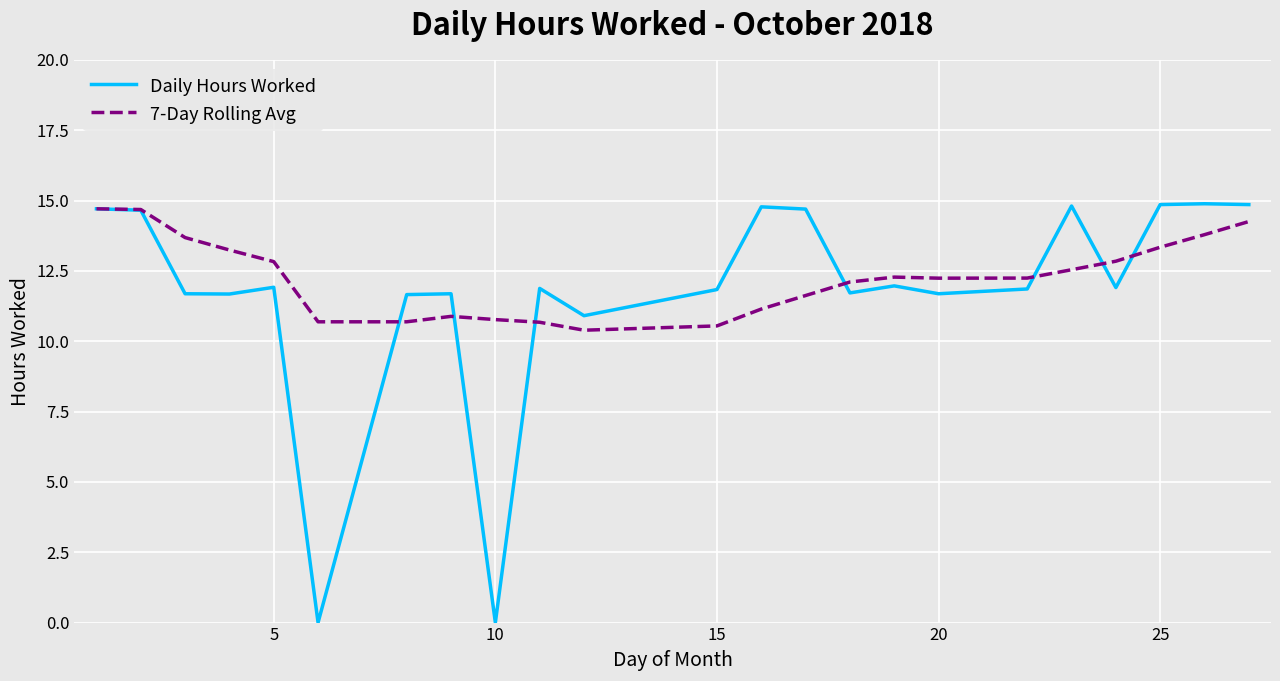

What is the greatest value displayed?

14.9